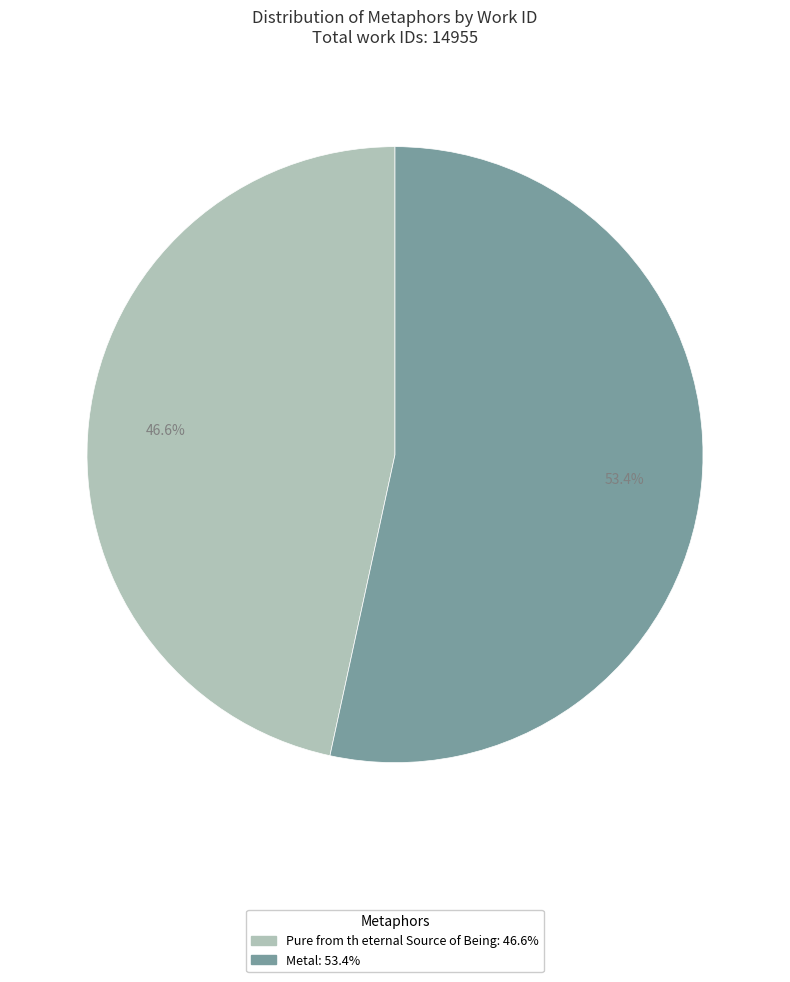

Approximately how many times larger is the value at Pure from th eternal Source of Being compared to Metal?

0.9